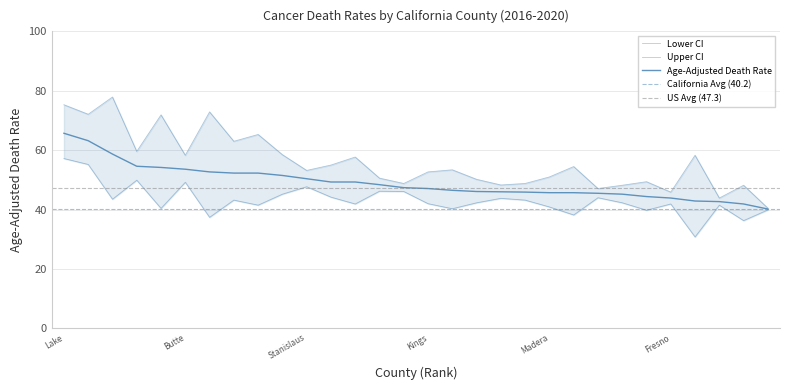

Which has a higher value, Humboldt or Madera?

Humboldt